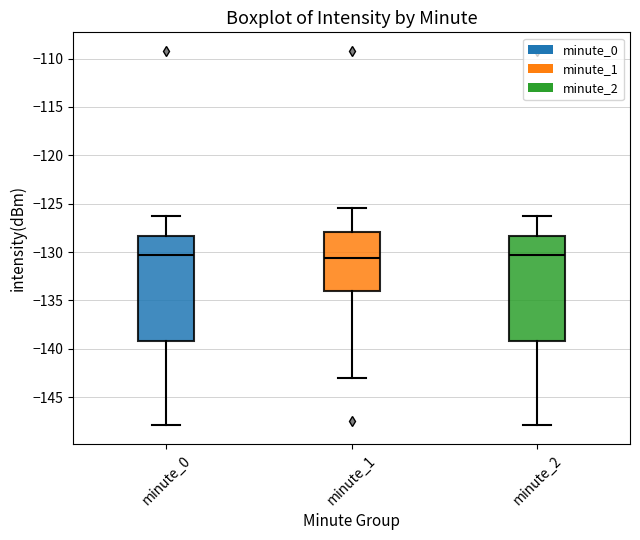

Where does the median line of the box for minute_0 sit on the y-axis? The values are not printed on the chart, so give them approximately, as read against the axis.

-130.5